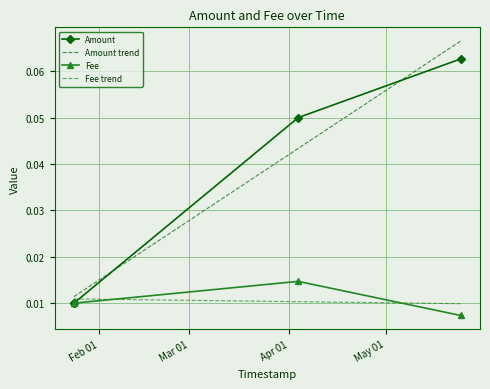

Rank the series by their maximum value, from highest to lowest.

Amount, Fee